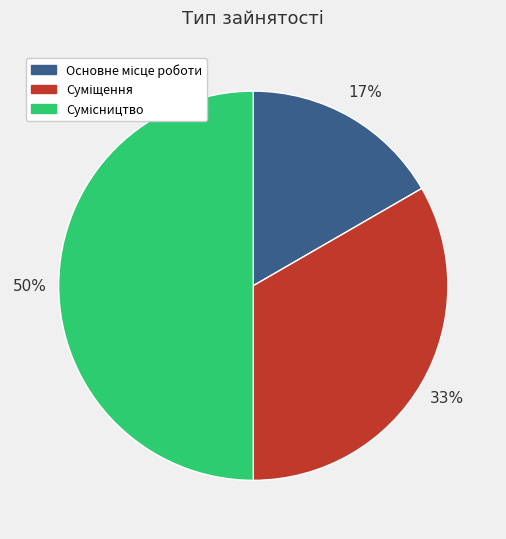

To the nearest percent, what is the average slice percentage?

33%